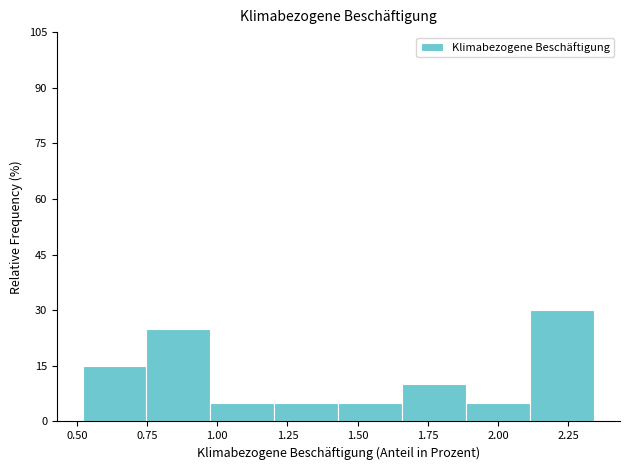

Reading left to right, list every bar in this chart as the range it spans on the x-axis followed by its height. Neither the bar edges nor the heights are printed on the chart, so give them approximately, as read against the axes.

0.50 to 0.75: 16
0.75 to 1.00: 26
1.00 to 1.20: 6
1.20 to 1.45: 6
1.45 to 1.65: 6
1.65 to 1.90: 10
1.90 to 2.10: 6
2.10 to 2.35: 30